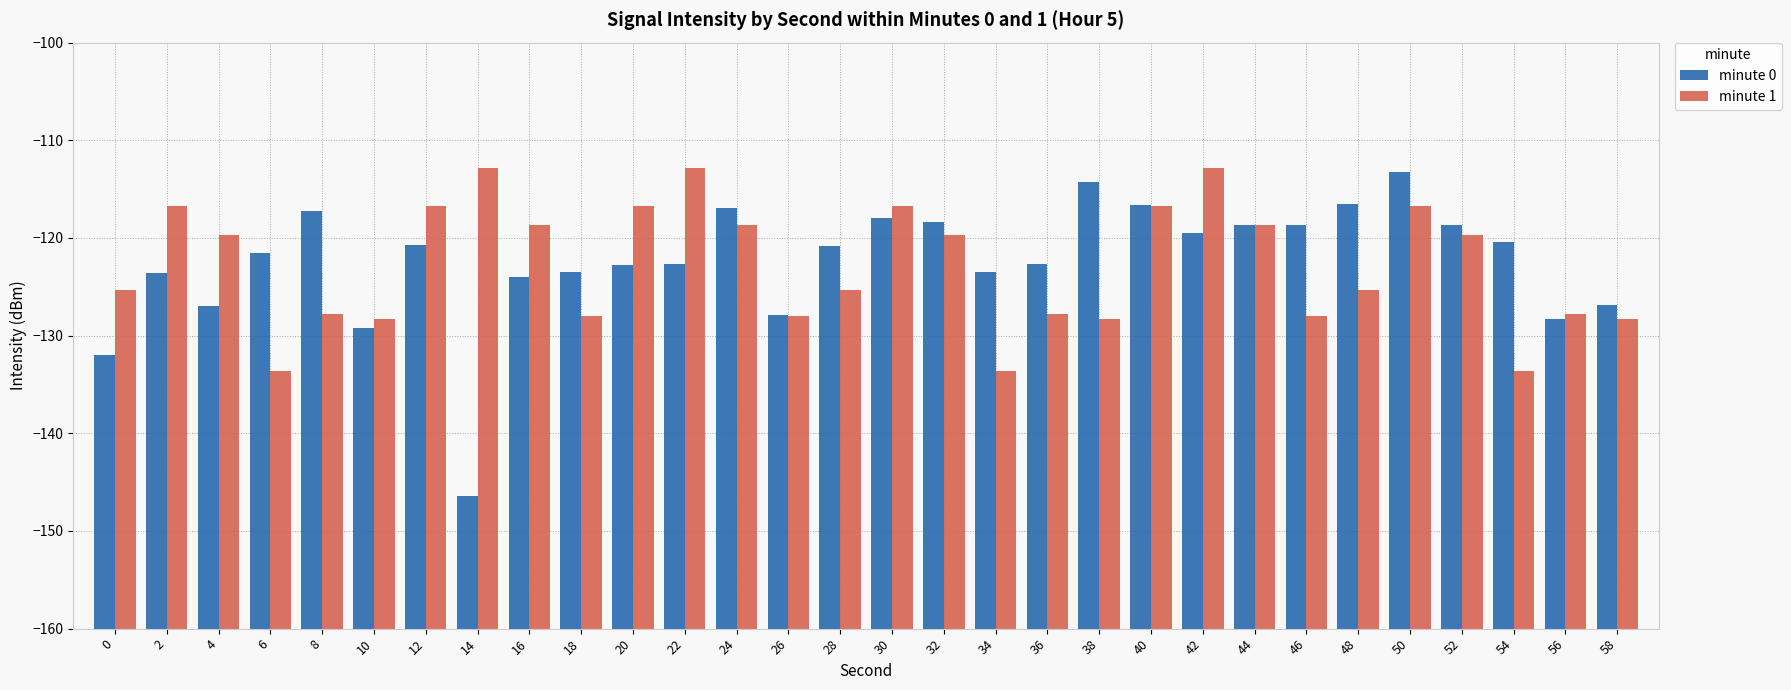

What is the difference between the second highest and minimum values in the minute 1 series?

20.8